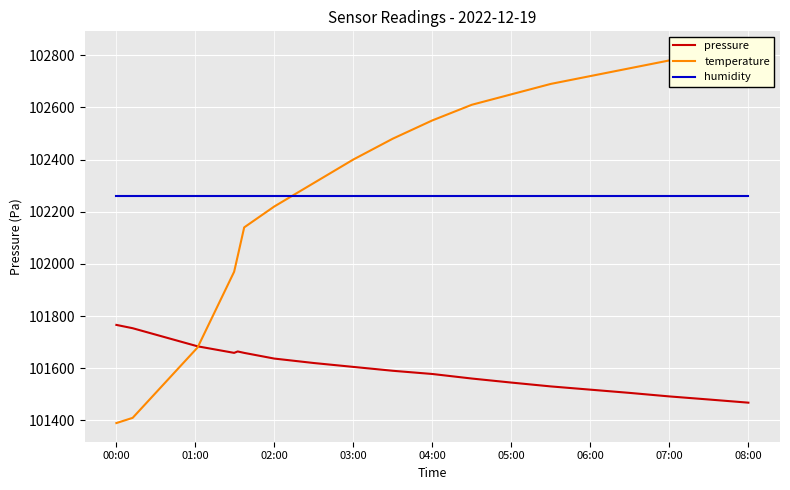

How many values in the temperature (scaled) series are below 102480?

9